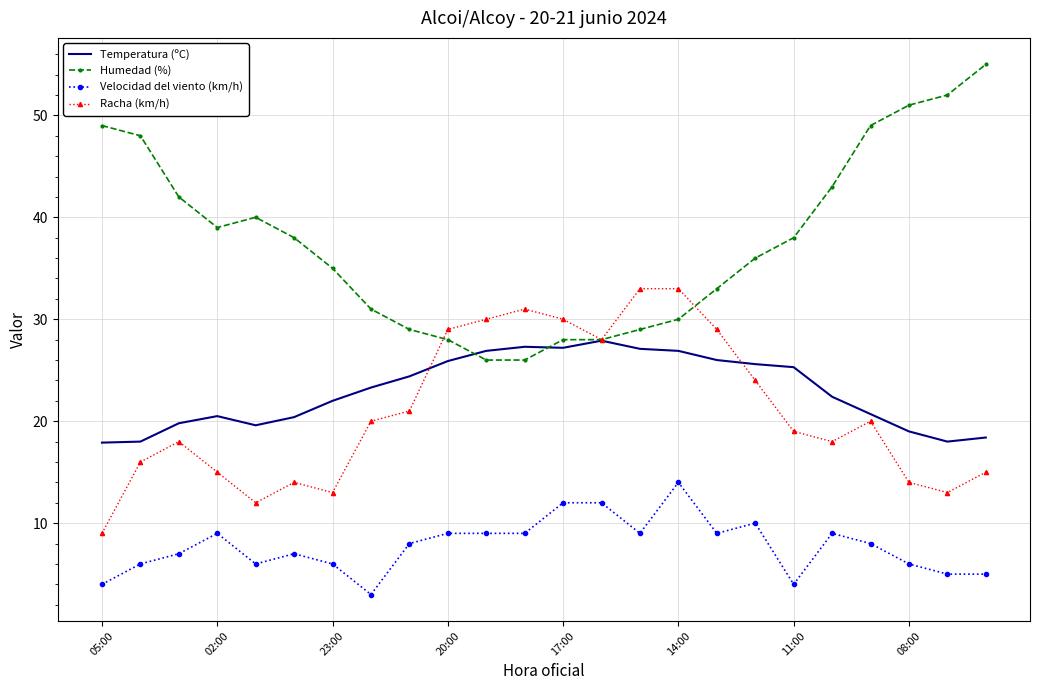

What is the maximum value for Temperatura (ºC)?

27.9